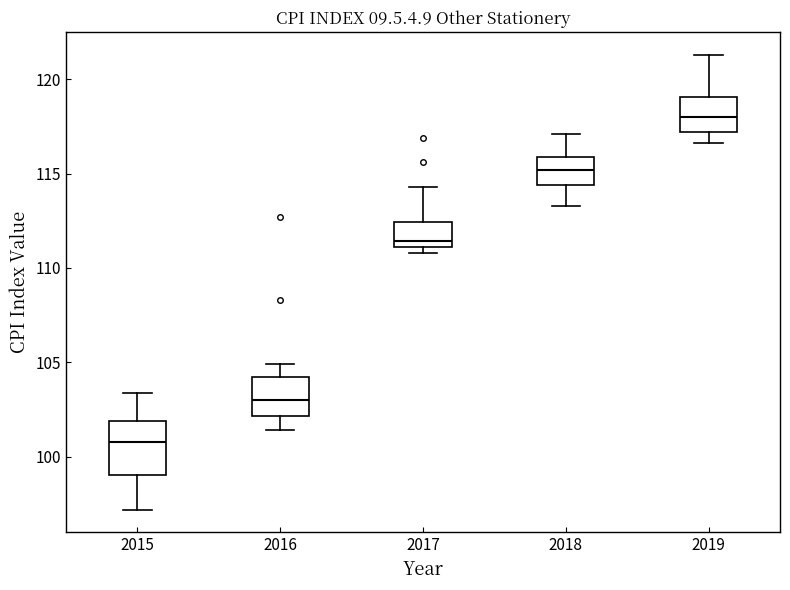

Reading left to right, transcribe this box plot: for each box, give where its median line is, the range the box spans, and where its two whiskers end, as read against the y-axis. The values are not printed on the chart, so give them approximately, as read against the axis.

2015: median 101.0, box 99.0 to 102.0, whiskers 97.0 to 103.5
2016: median 103.0, box 102.0 to 104.0, whiskers 101.5 to 105.0
2017: median 111.5, box 111.0 to 112.5, whiskers 111.0 (just below the box's lower edge) to 114.5
2018: median 115.0, box 114.5 to 116.0, whiskers 113.5 to 117.0
2019: median 118.0, box 117.0 to 119.0, whiskers 116.5 to 121.5